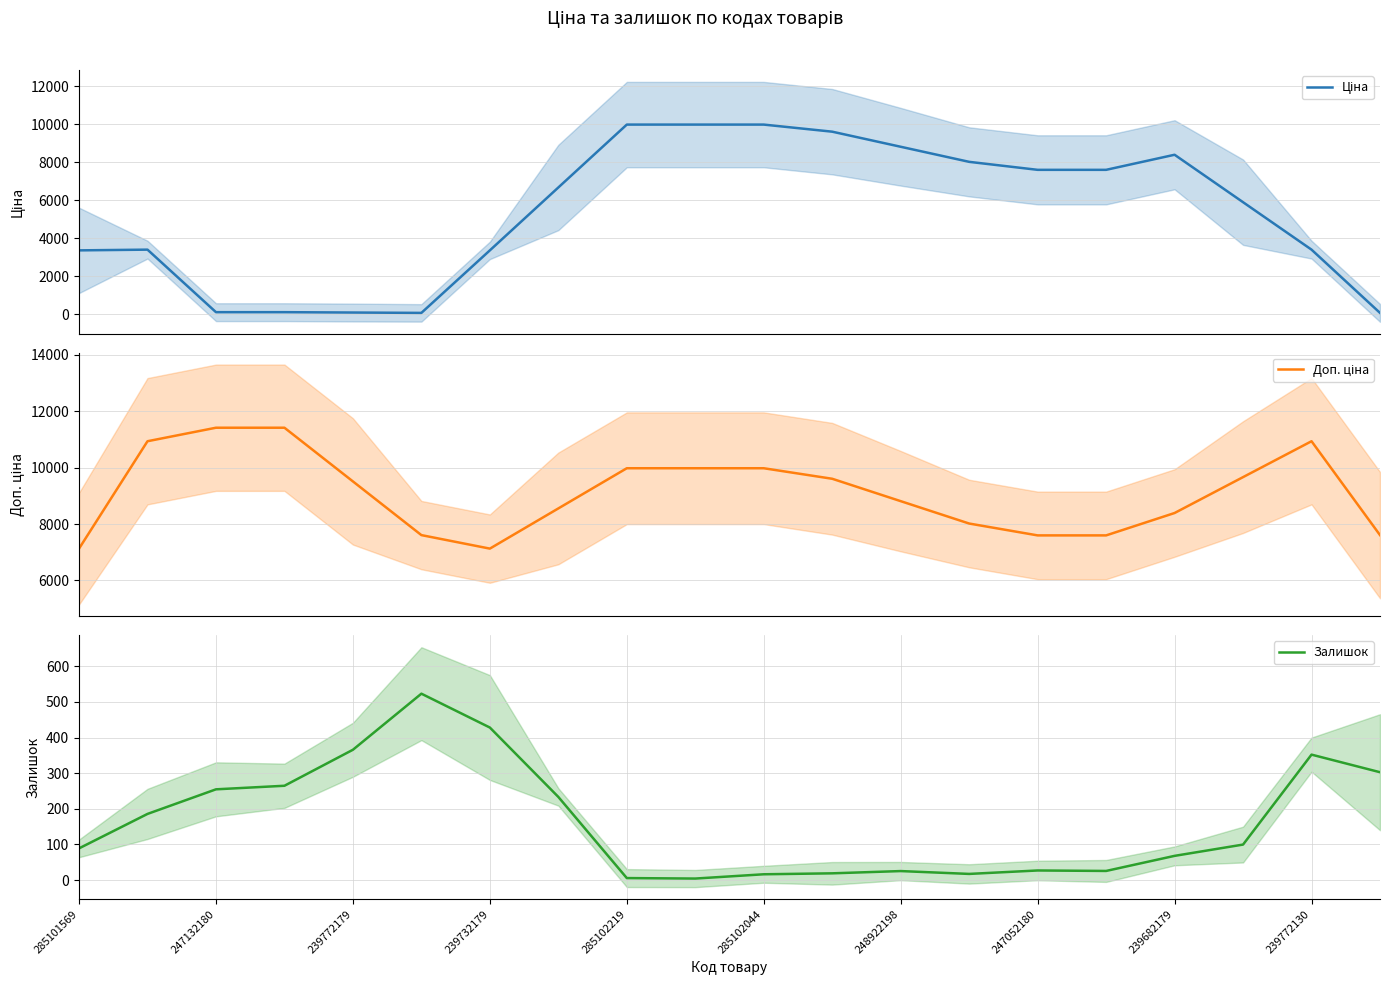

The Залишок series shows 68.0 at 239682179. True or false?

True